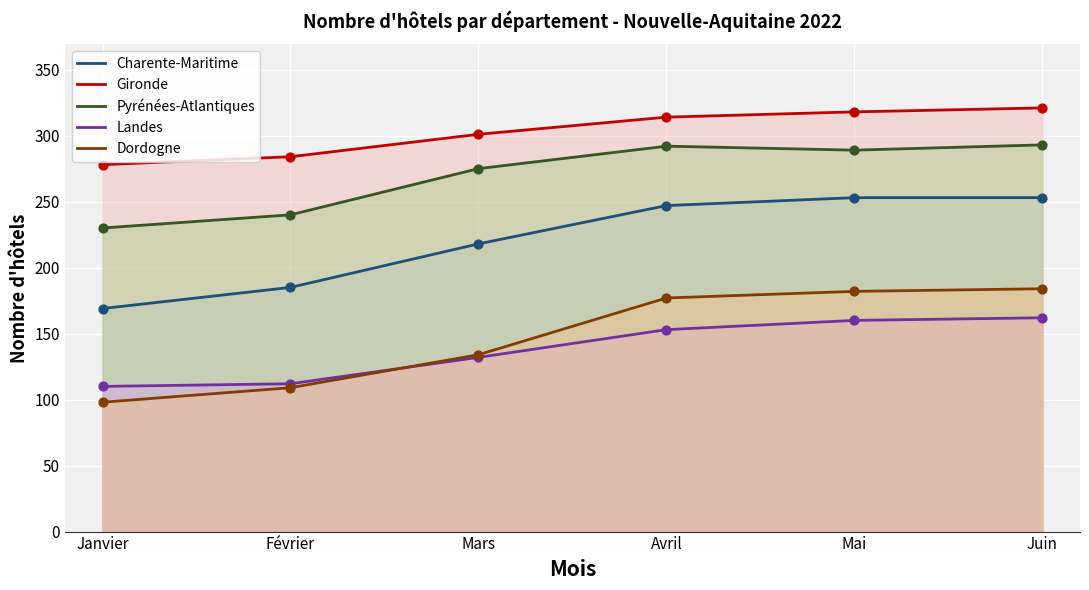

Which series has the largest total across all categories?

Gironde